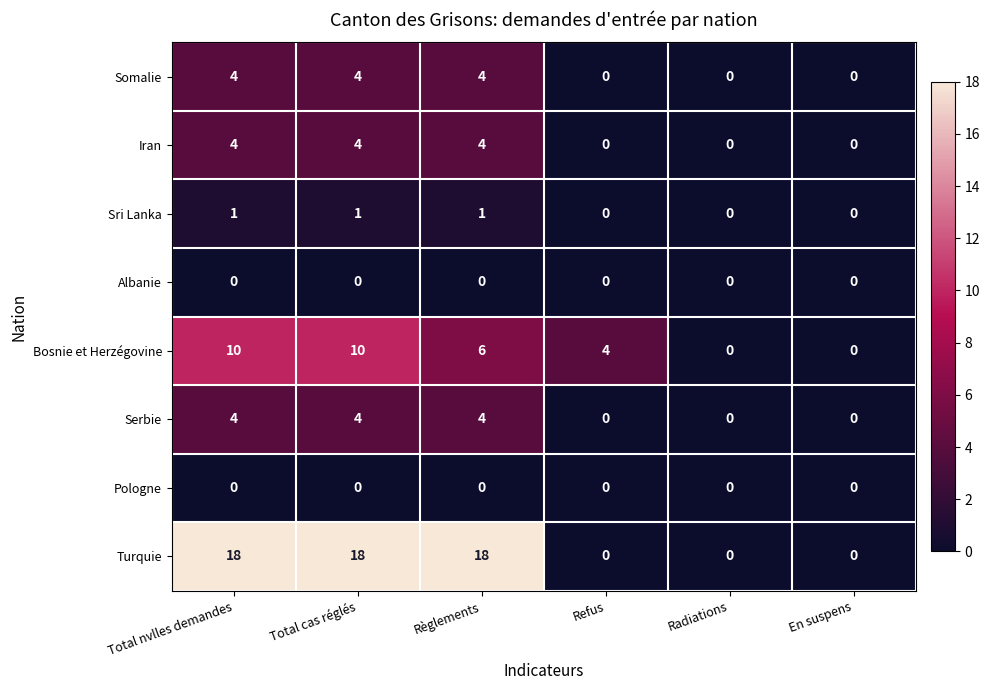

Which series has the largest total across all categories?

Turquie